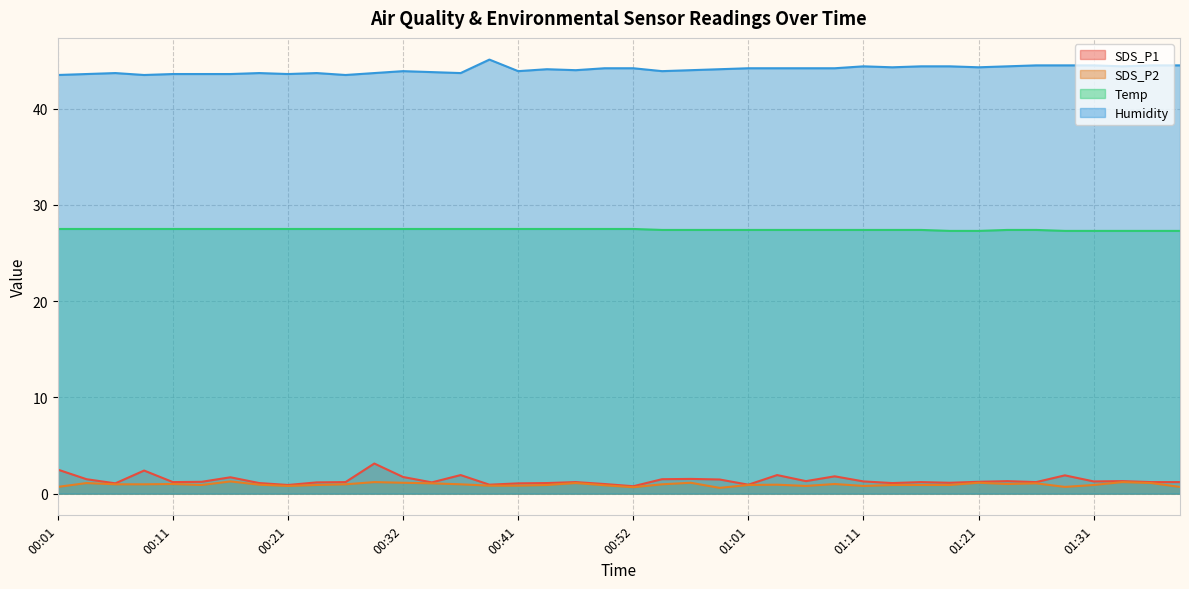

What is the difference between the maximum and minimum values in the Humidity series?

1.6